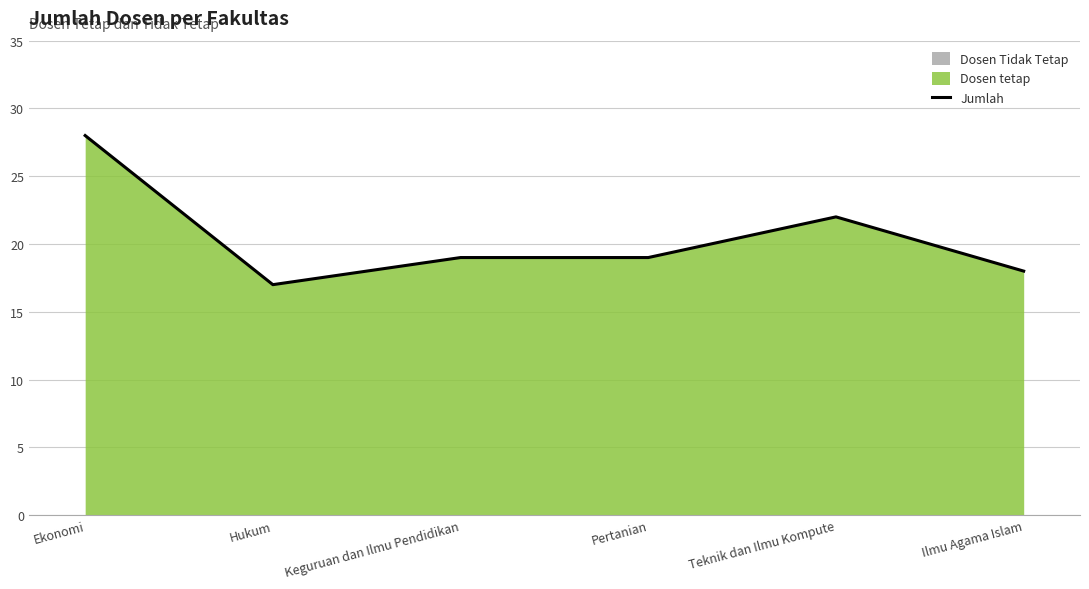

What is the change in value from Hukum to Teknik dan Ilmu Kompute?

+5